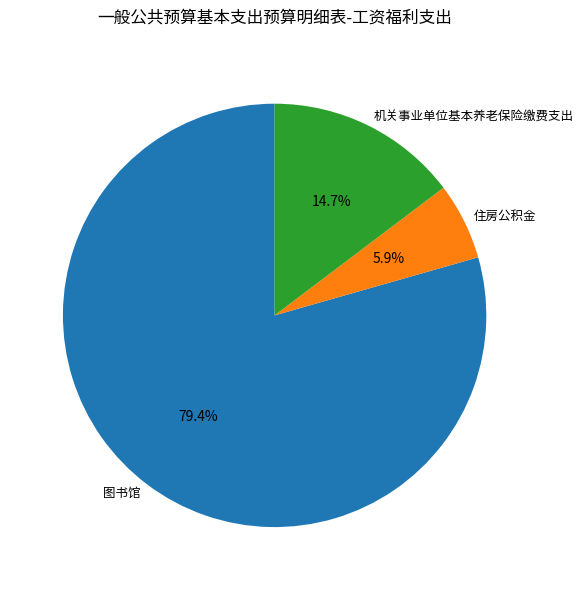

To the nearest percent, what is the difference between the 图书馆 and 住房公积金 slice percentages?

74%